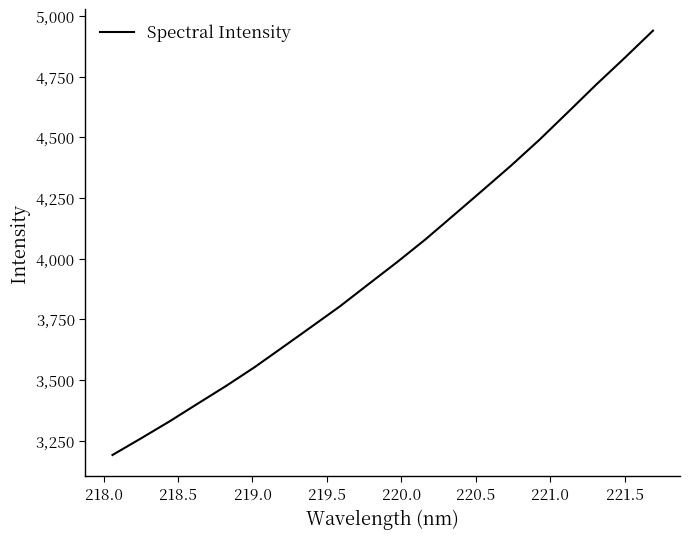

What is the smallest value displayed?

3192.1